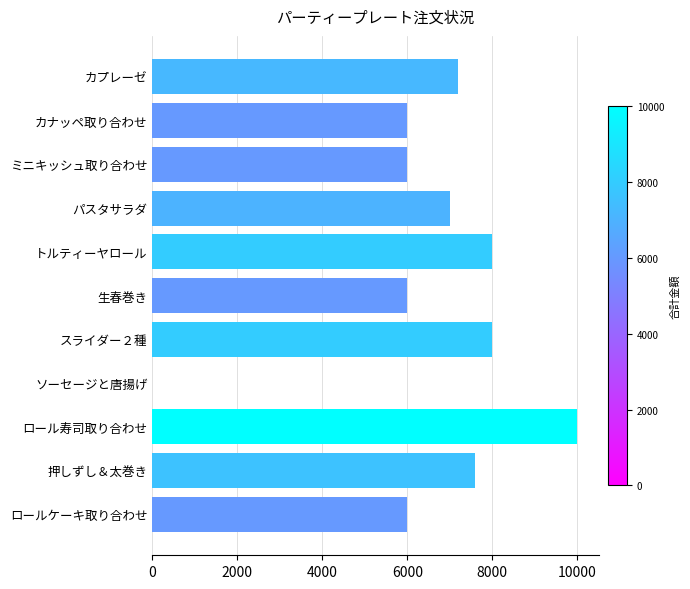

What is the sum of all values?

71800